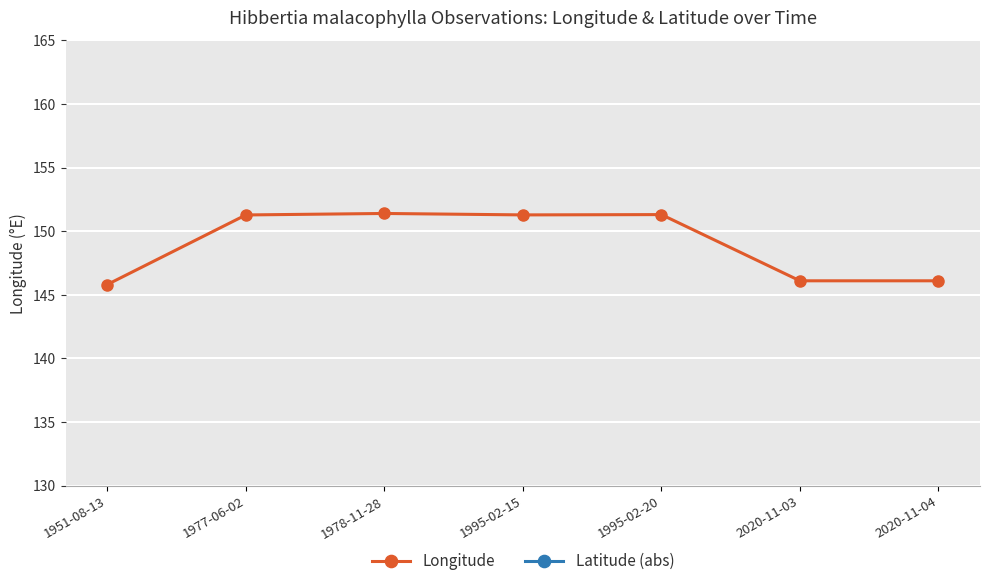

Rank the series by their average value, from lowest to highest.

Latitude (abs), Longitude